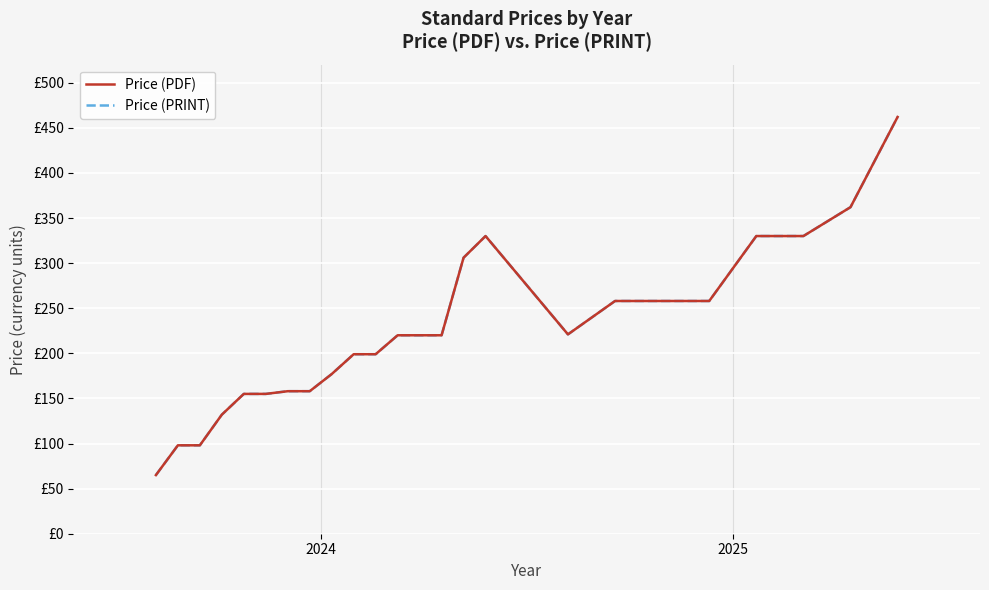

Does the chart have visible grid lines?

Yes